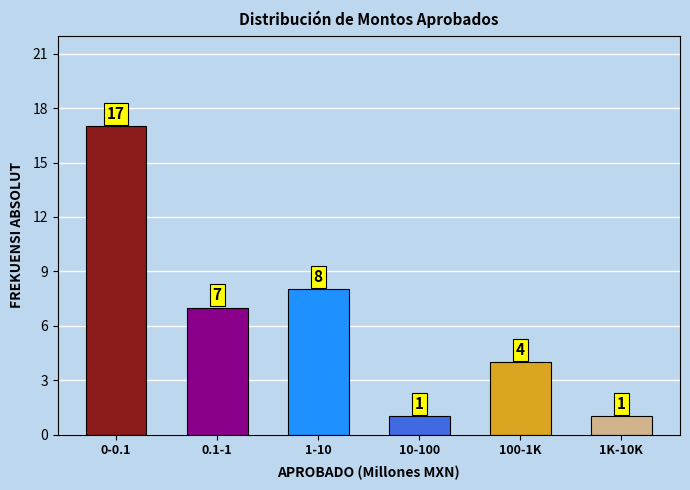

Reading right to left, list all the values displayed in this chart.

1	4	1	8	7	17